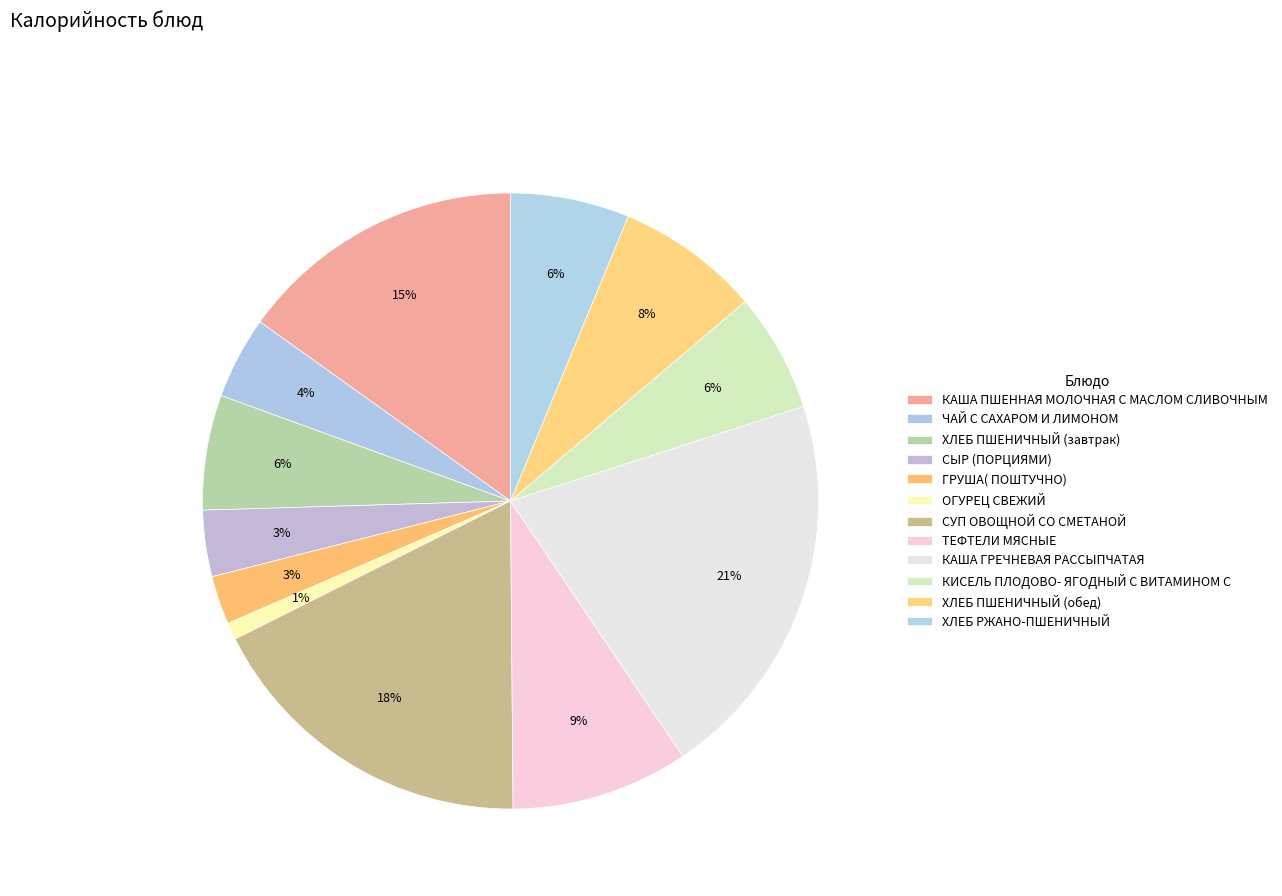

To the nearest percent, what is the combined percentage of ГРУША( ПОШТУЧНО) and КАША ГРЕЧНЕВАЯ РАССЫПЧАТАЯ?

23%